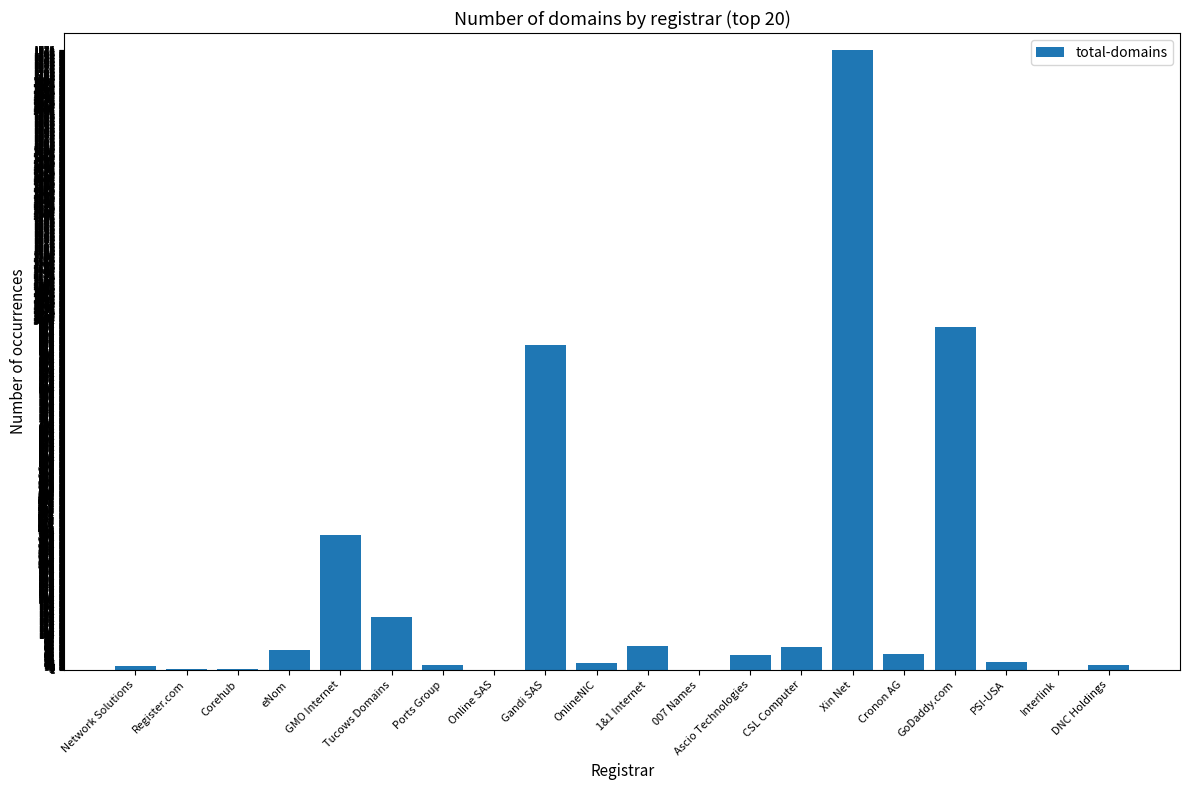

The chart shows a value of 930 at Gandi SAS. True or false?

True